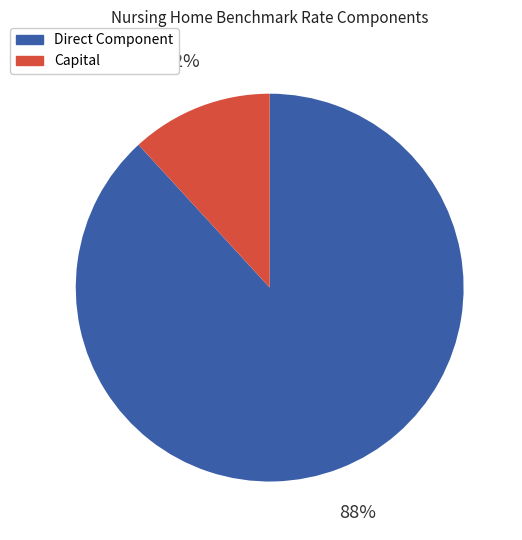

To the nearest percent, what percentage of the pie is Direct Component?

88%